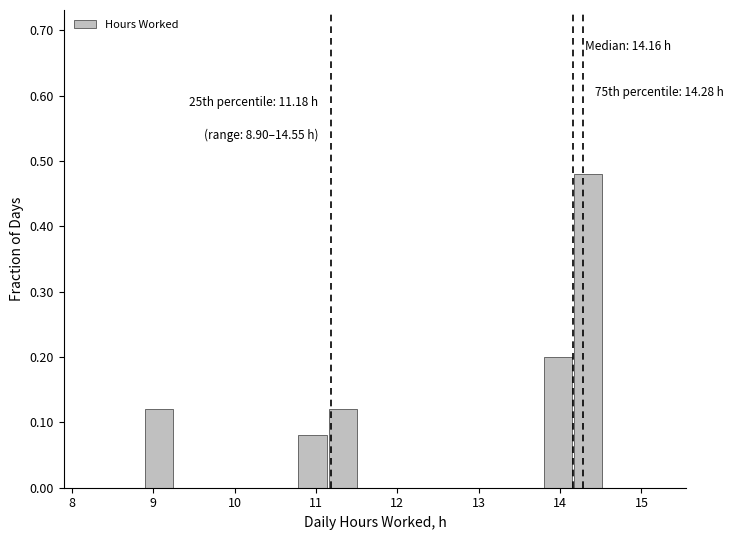

Around what value on the x-axis is the tallest bar? Give the approximate position of its centre, as read against the axis.

14.3